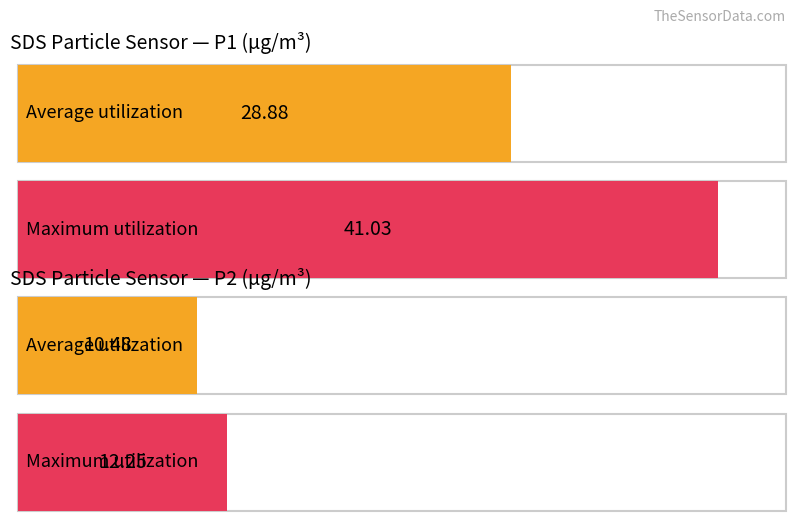

Is it true that SDS_P1 equals 47.3 at 00:03?

False